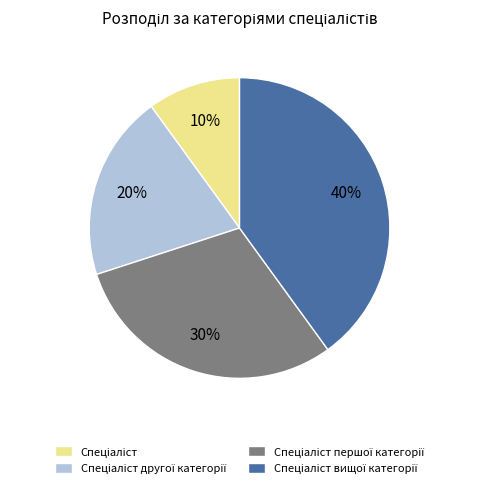

Count the number of slices in the pie.

4